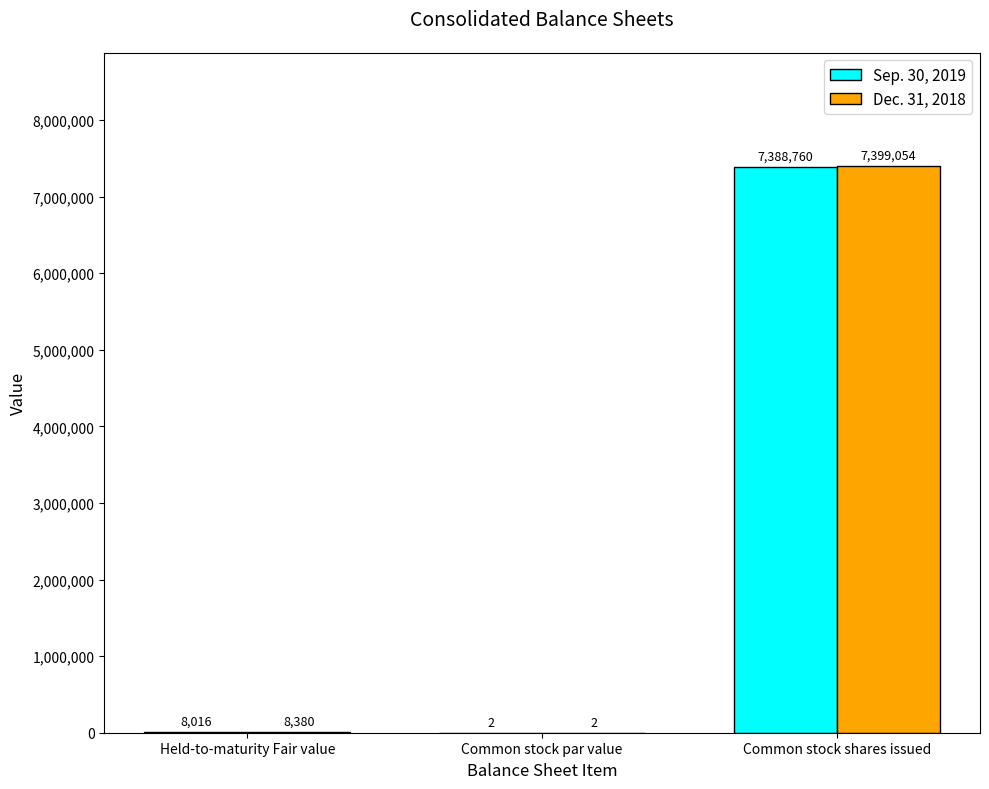

The value of Dec. 31, 2018 at Held-to-maturity Fair value is 8380. True or false?

True